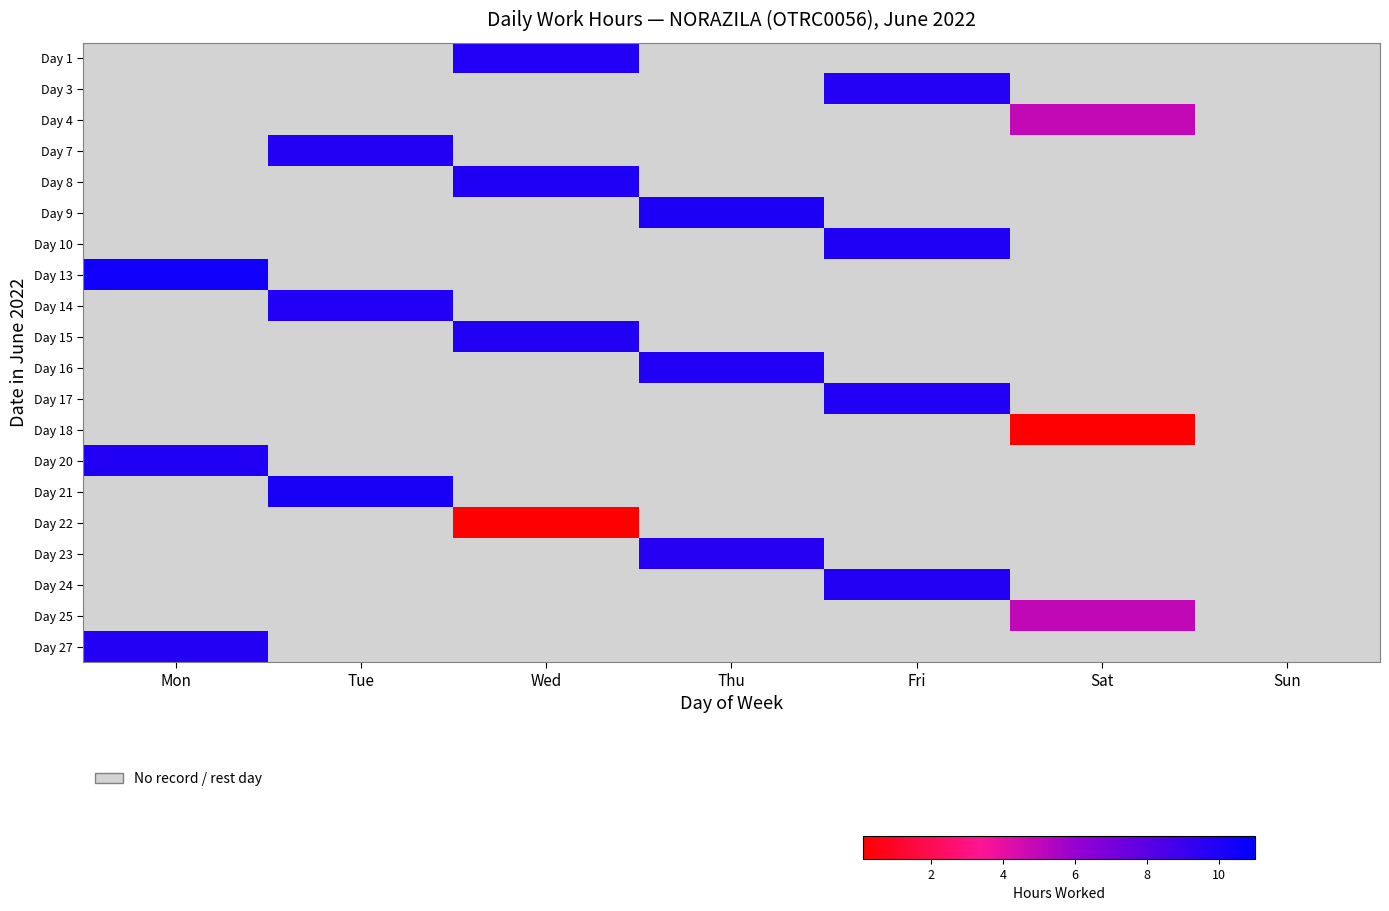

Rank the series at Fri from highest to lowest value.

Day 1, Day 3, Day 4, Day 7, Day 8, Day 9, Day 10, Day 13, Day 14, Day 15, Day 16, Day 17, Day 18, Day 20, Day 21, Day 22, Day 23, Day 24, Day 25, Day 27